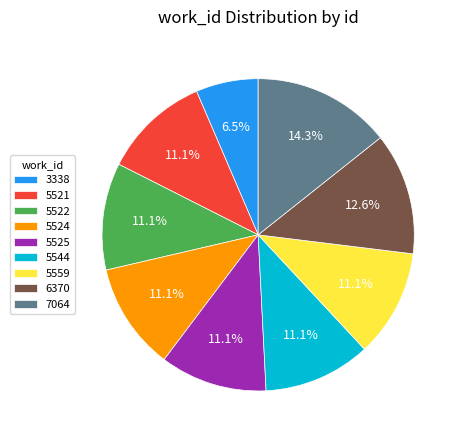

What percentage is the 5521 slice, to the nearest percent?

11%